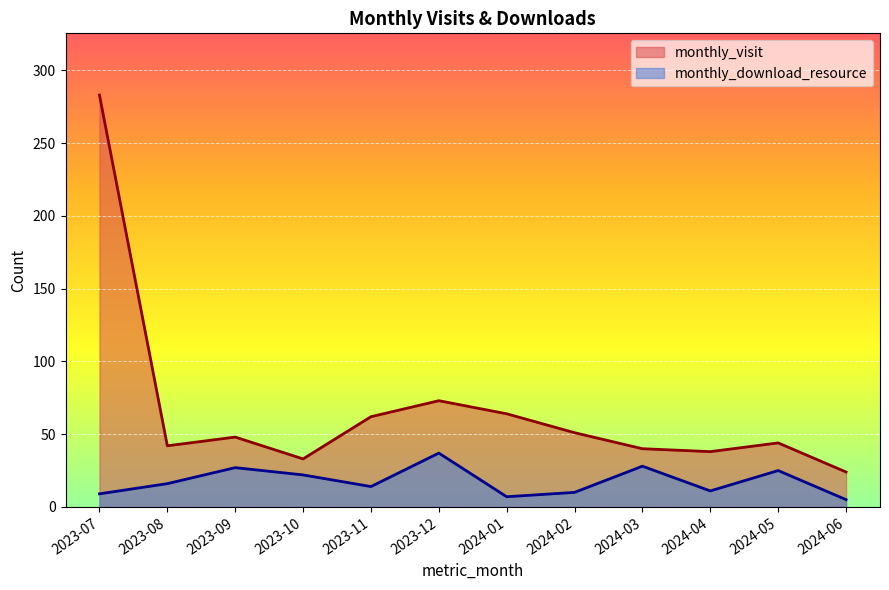

Is it true that monthly_visit equals 15 at 2024-05?

False